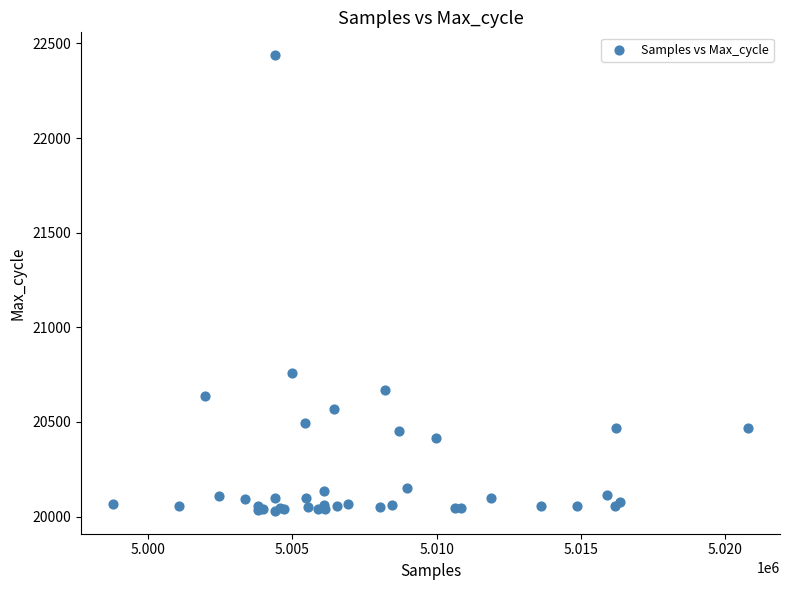

What Y value in the scatter plot is closest to 21234?

20761